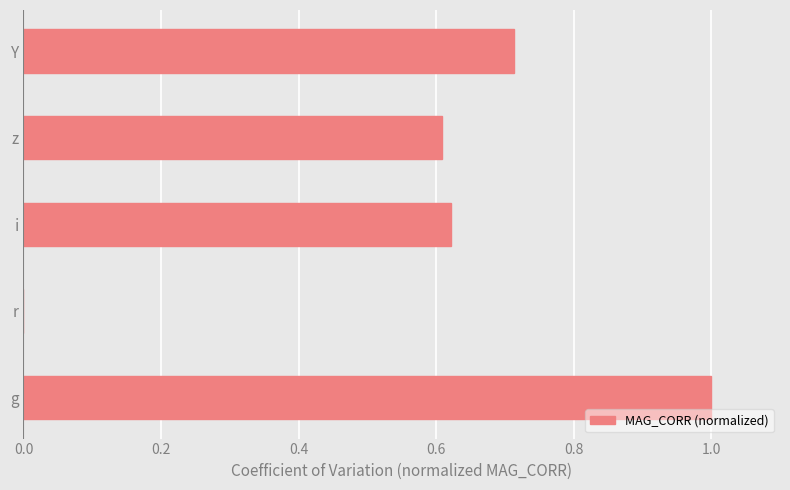

At which category does the chart reach its peak across all series?

g